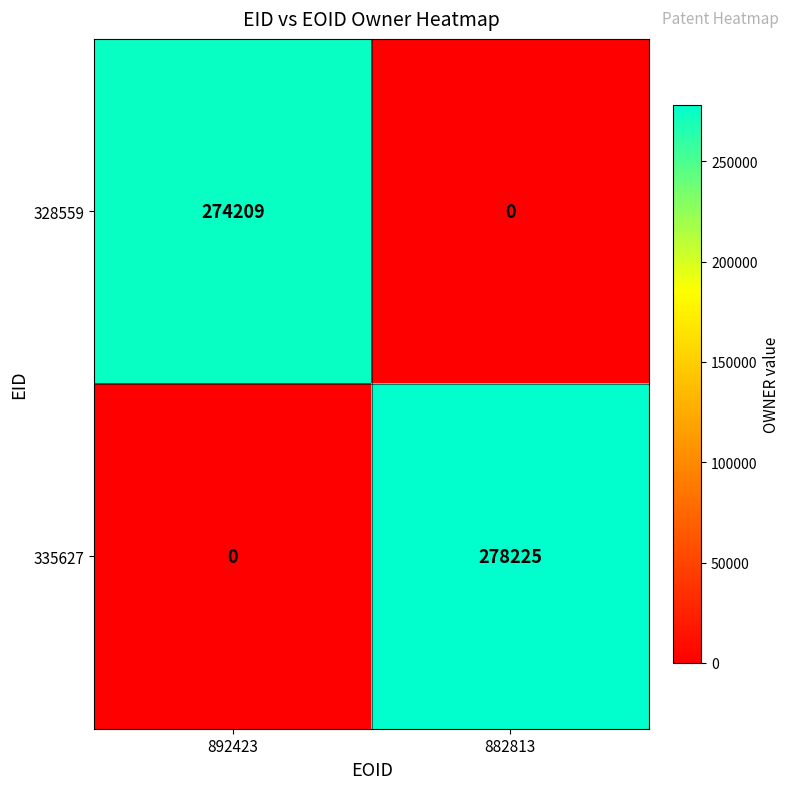

Where is 328559 nearest to the value 137104?

882813